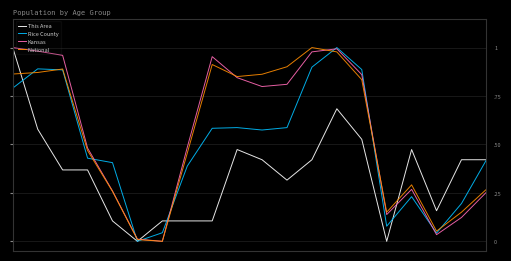

Which series ends up on top after the final intersection of National and Kansas?

National